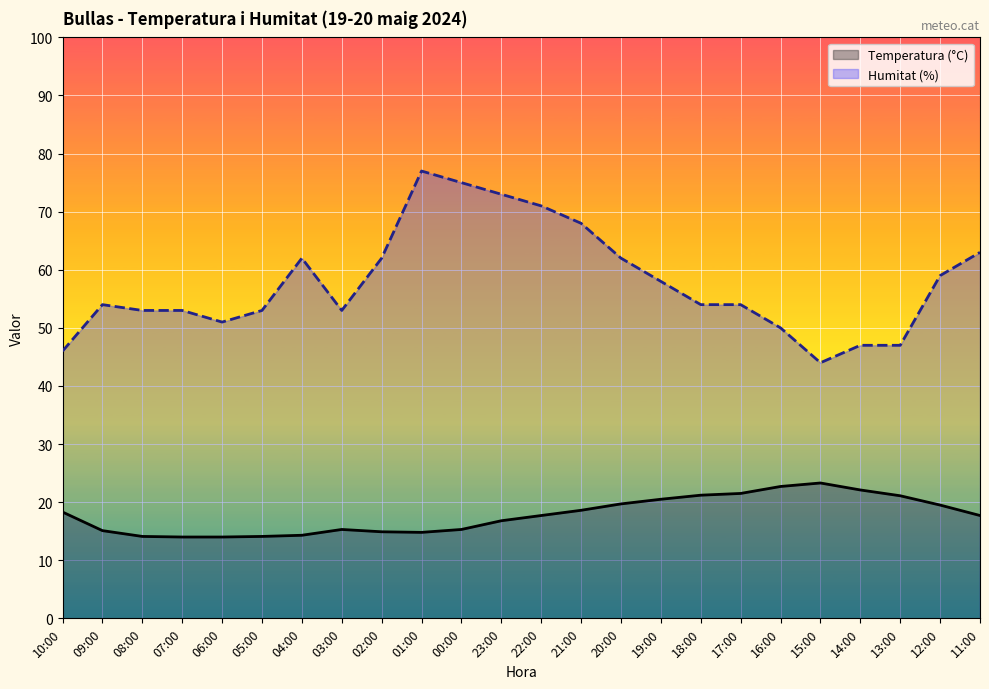

Which series has the largest total across all categories?

Humitat (%)